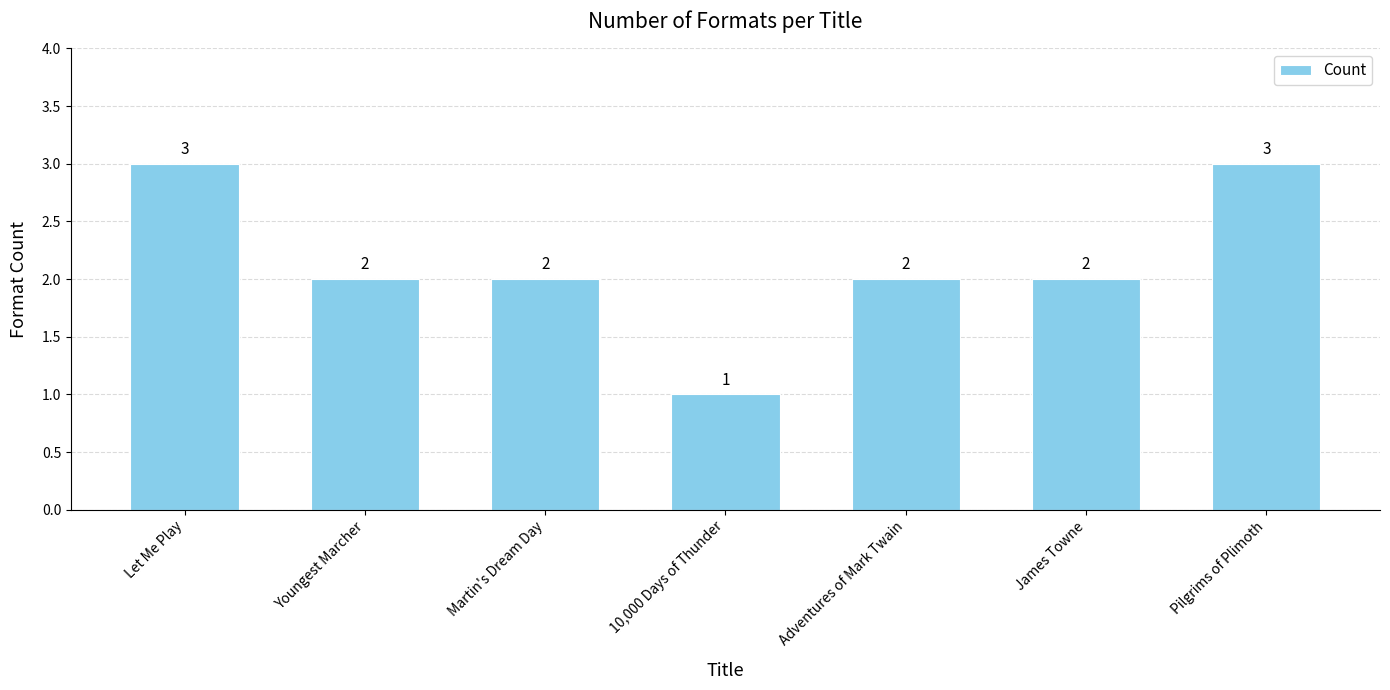

Reading right to left, extract all data points from this chart.

Pilgrims of Plimoth=3	James Towne=2	Adventures of Mark Twain=2	10,000 Days of Thunder=1	Martin's Dream Day=2	Youngest Marcher=2	Let Me Play=3